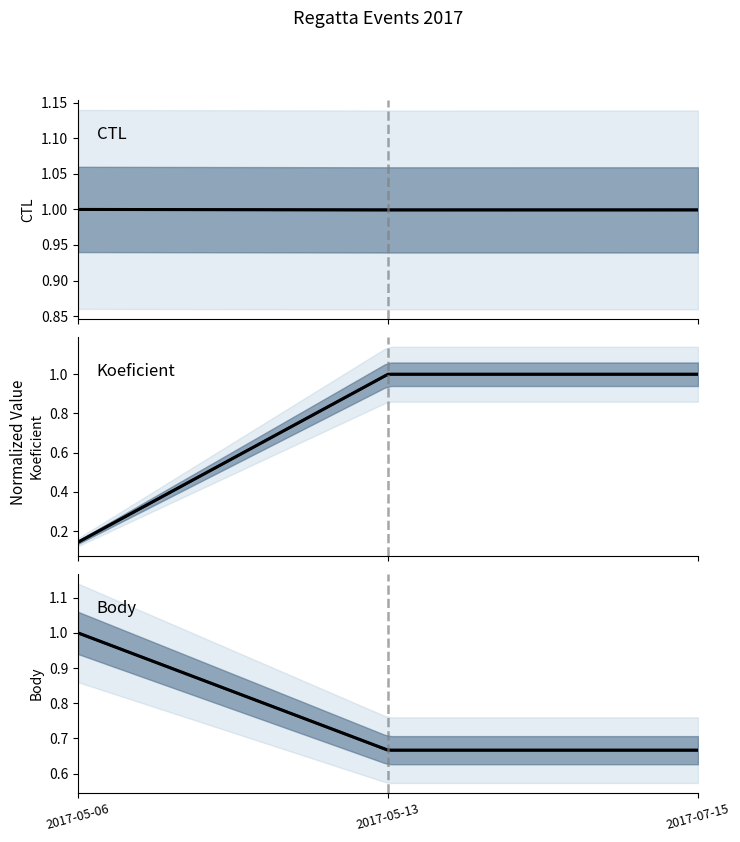

What is the total value across all series at 2017-05-06?

2.1